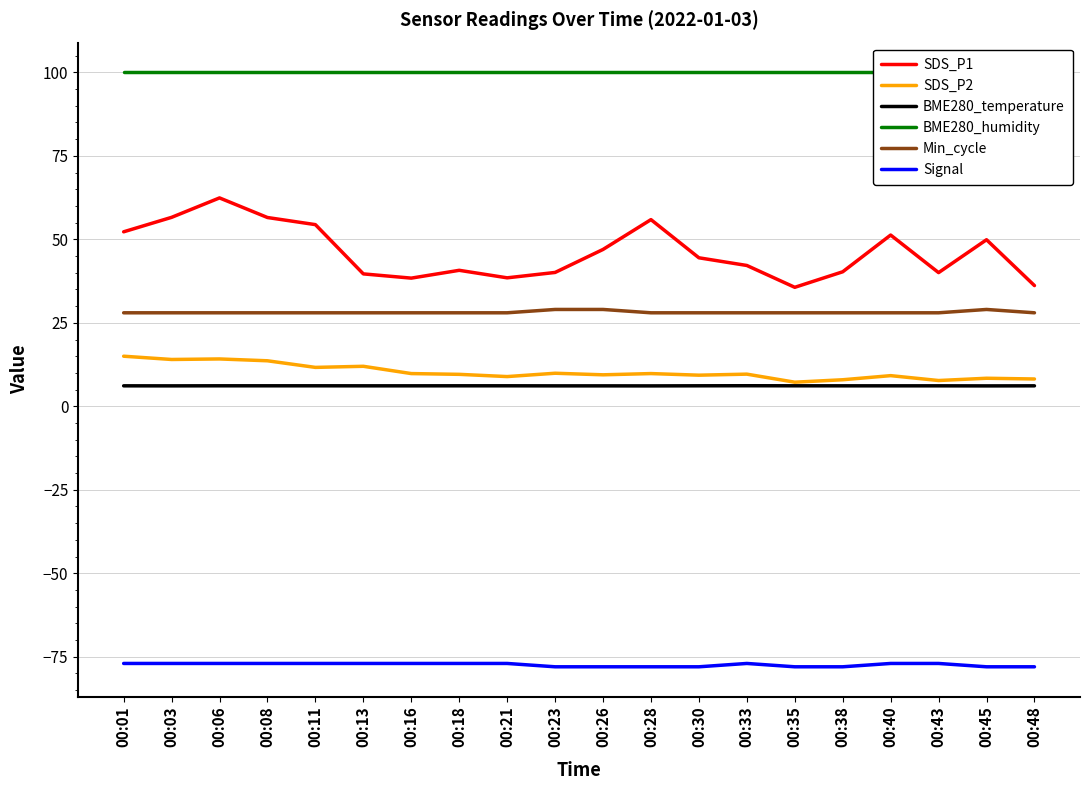

True or false: BME280_humidity and SDS_P1 cross at least once.

False